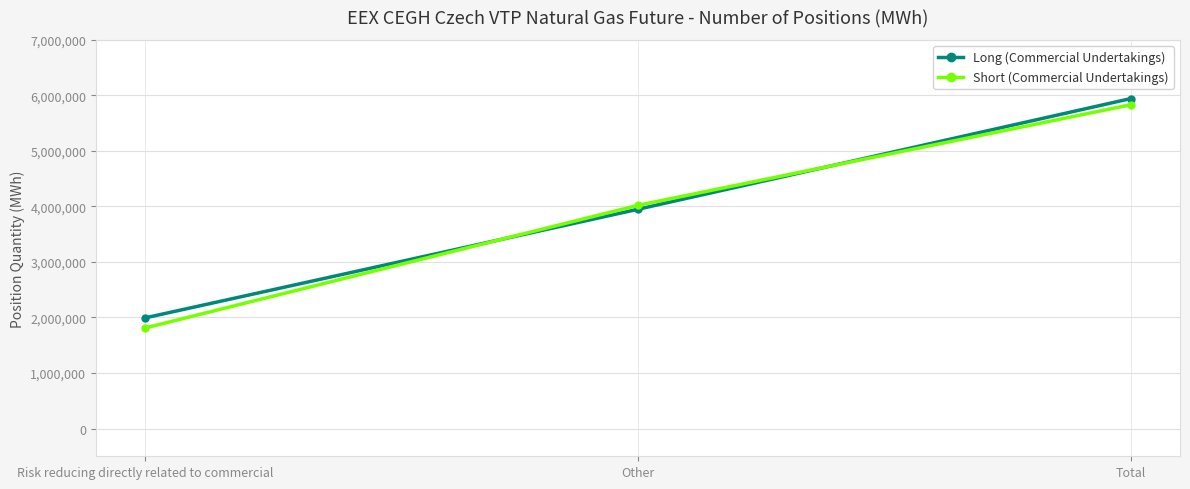

Reading right to left, transcribe all the data shown in this chart.

Long (Commercial Undertakings): 5942408	3949102	1993306
Short (Commercial Undertakings): 5831458	4019987	1811471